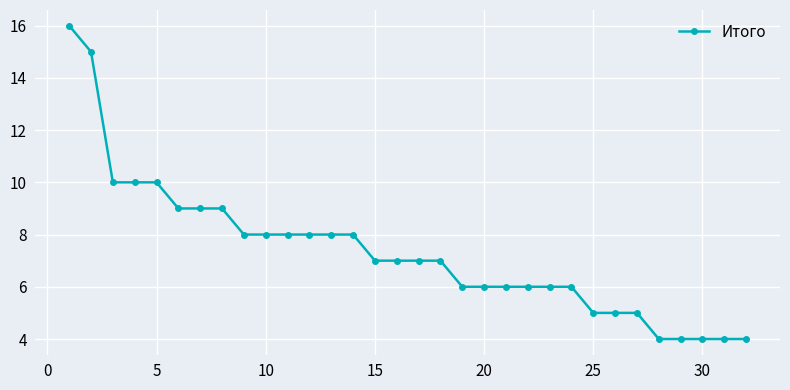

What is the value of the 17th point from the left?

7